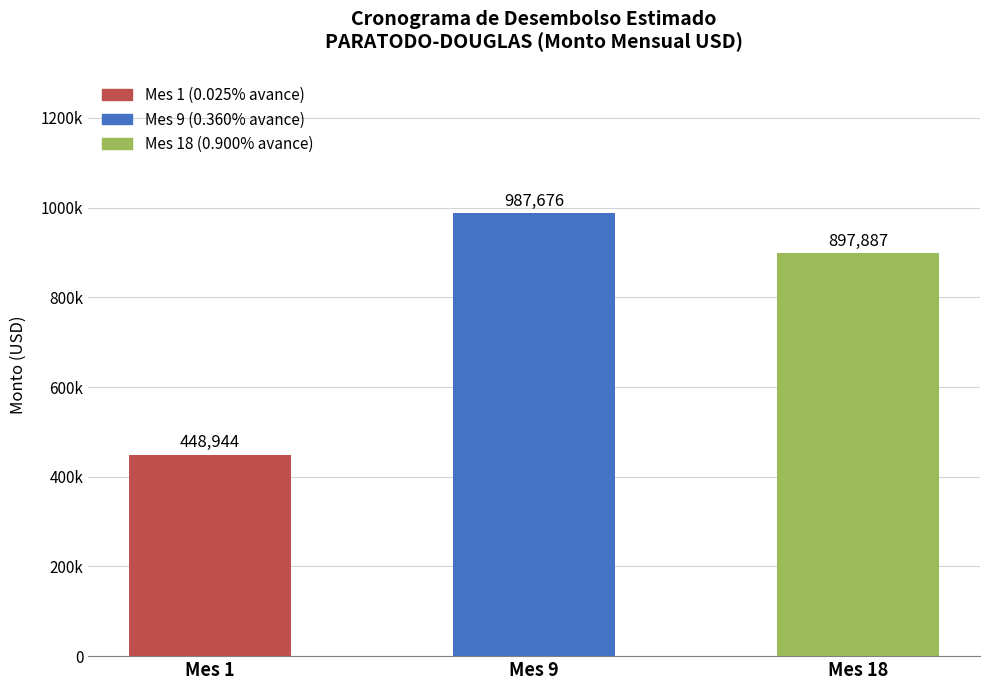

Rank the categories by value from lowest to highest.

Mes 1, Mes 18, Mes 9